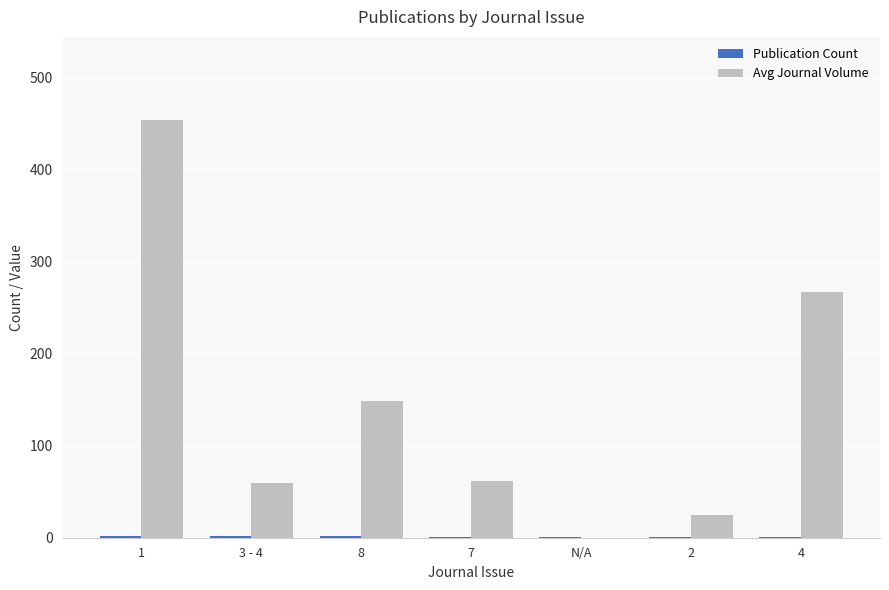

The value of Avg Journal Volume at 4 is 186.2. True or false?

False